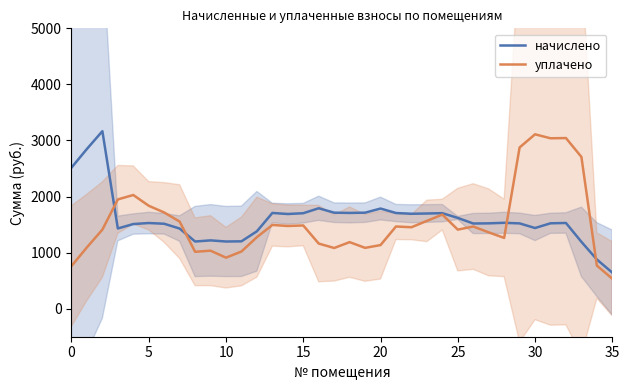

Which series has the widest spread of values?

уплачено